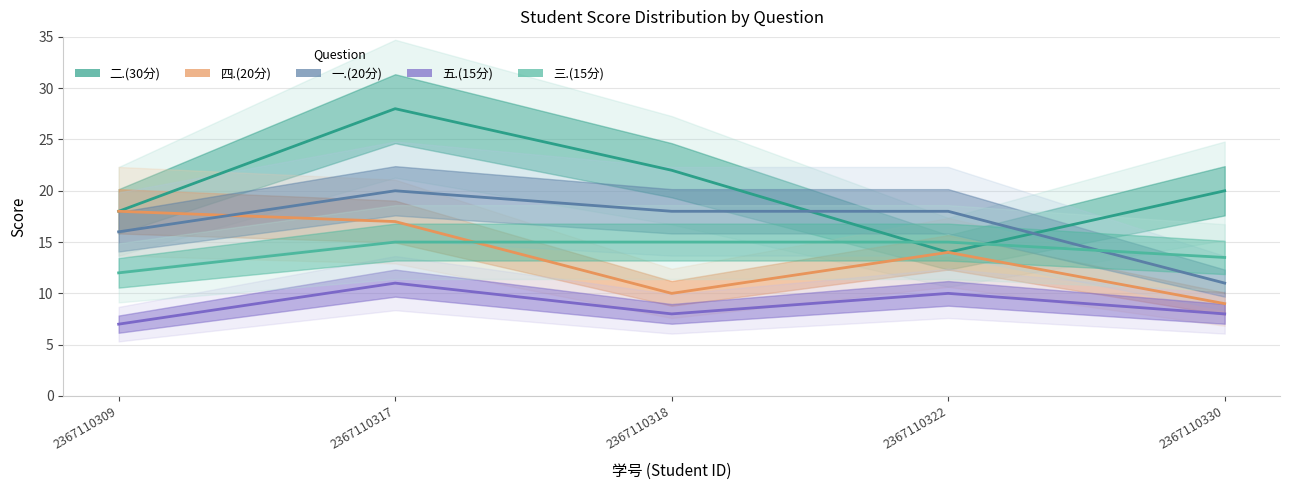

Which category has the lowest value across all series?

2367110309